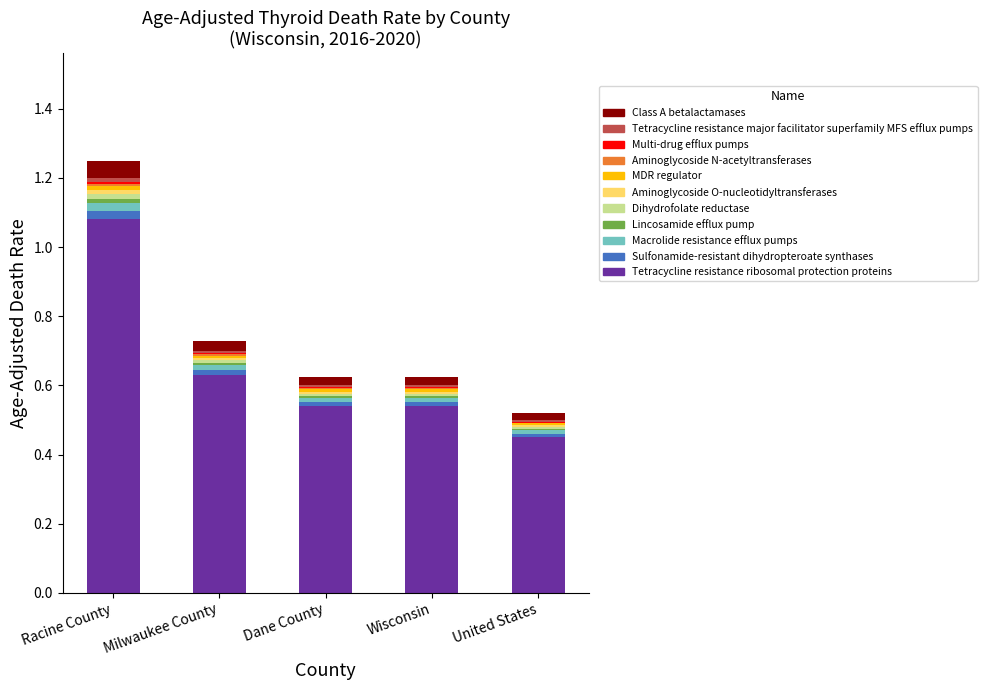

At which category is the sum across all series the highest?

Racine County